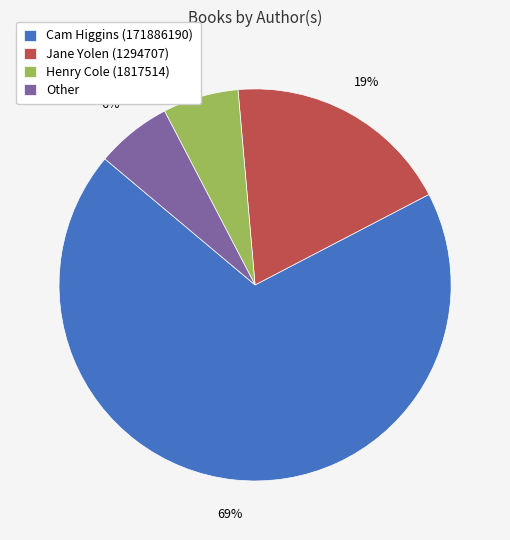

What is the ratio of the value at Jane Yolen (1294707) to the value at Cam Higgins (171886190)?

0.3